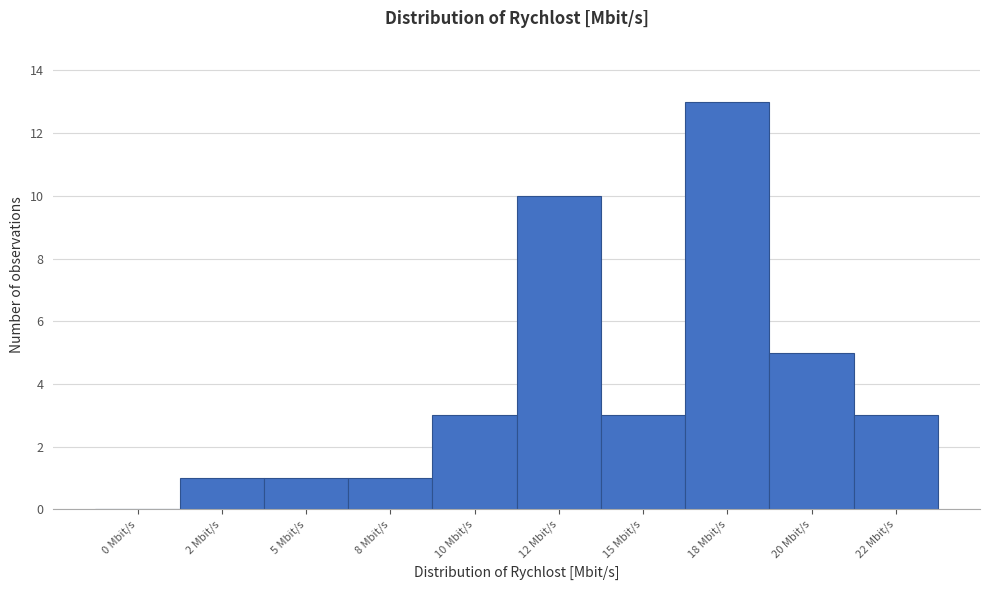

Reading left to right, transcribe all the data shown in this chart.

0 Mbit/s=0	2 Mbit/s=1	5 Mbit/s=1	8 Mbit/s=1	10 Mbit/s=3	12 Mbit/s=10	15 Mbit/s=3	18 Mbit/s=13	20 Mbit/s=5	22 Mbit/s=3